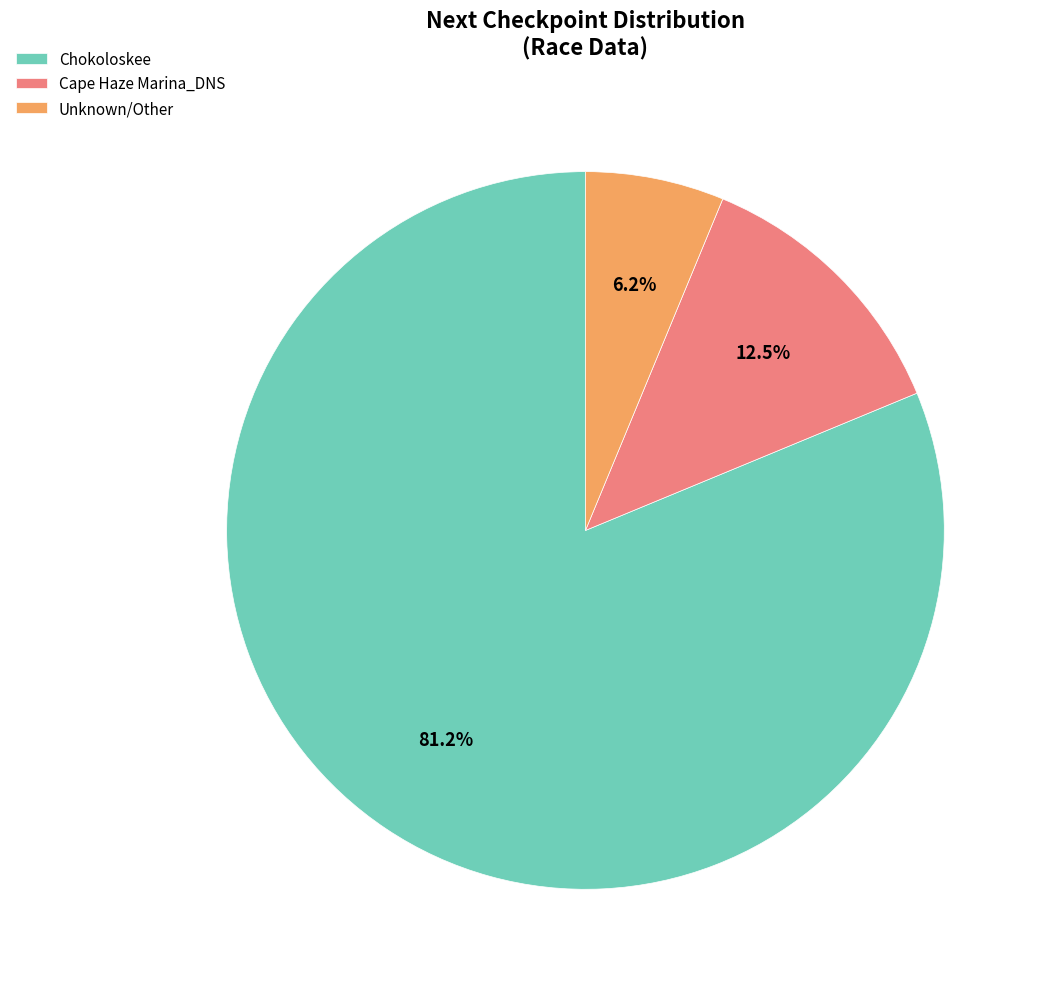

To the nearest percent, what is the difference between the Chokoloskee and Cape Haze Marina_DNS slice percentages?

69%